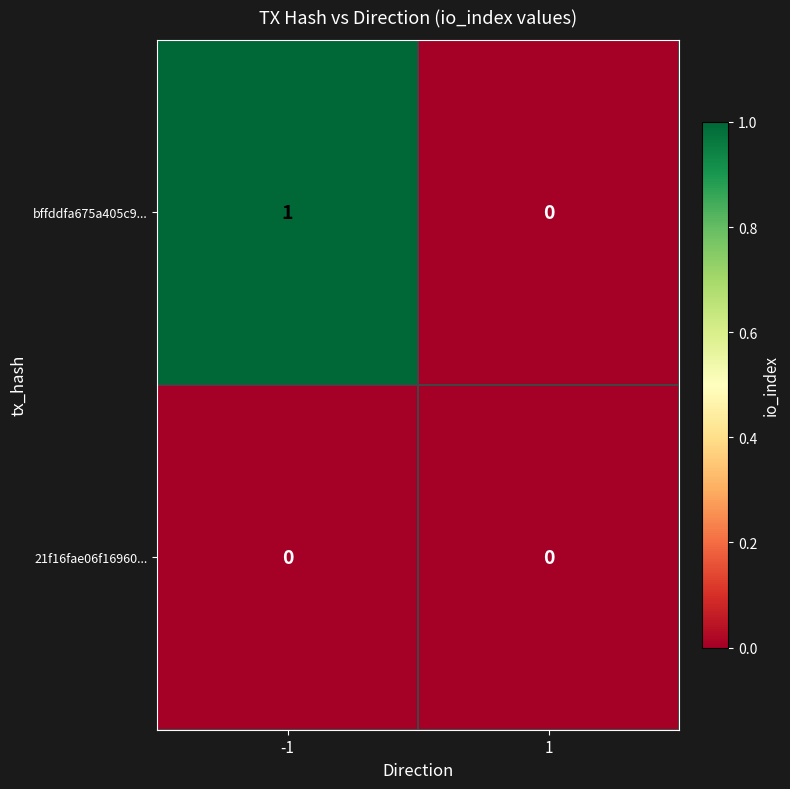

Count the number of categories in the chart.

2